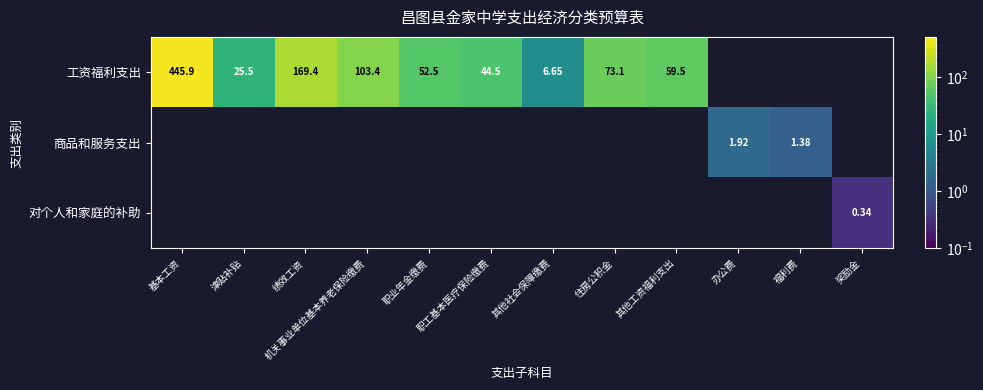

The 工资福利支出 series shows 6.7 at 其他社会保障缴费. True or false?

True